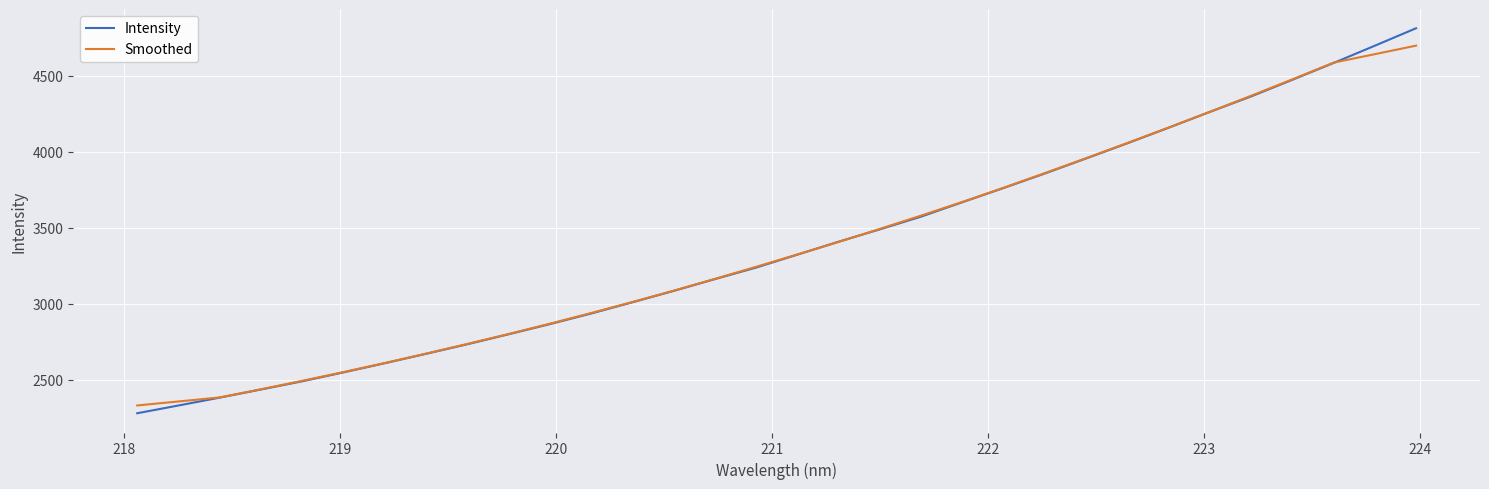

What is the lowest value of the Intensity series?

2280.0